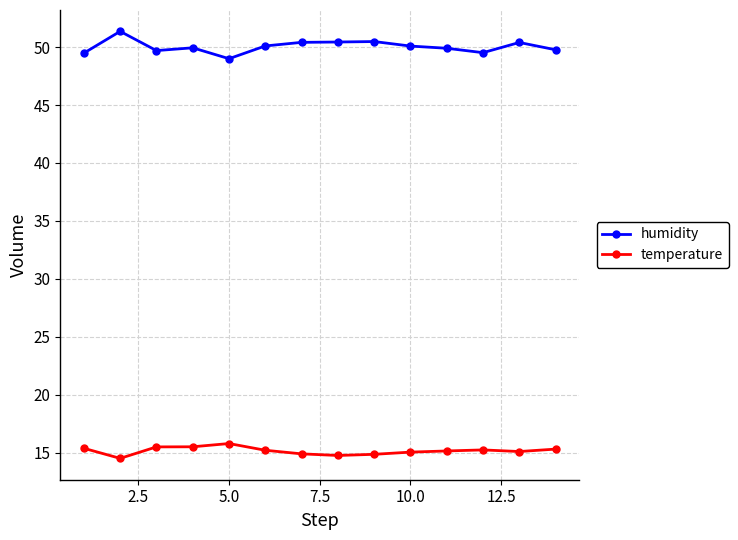

What is the maximum value shown in the chart?

51.4